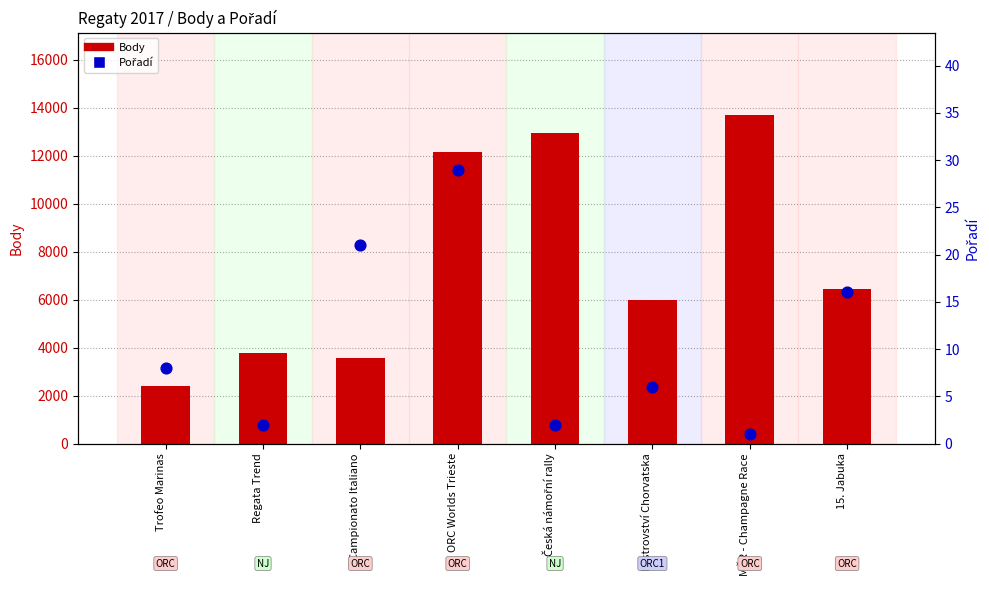

What are all the series names shown in the legend?

Body, Pořadí